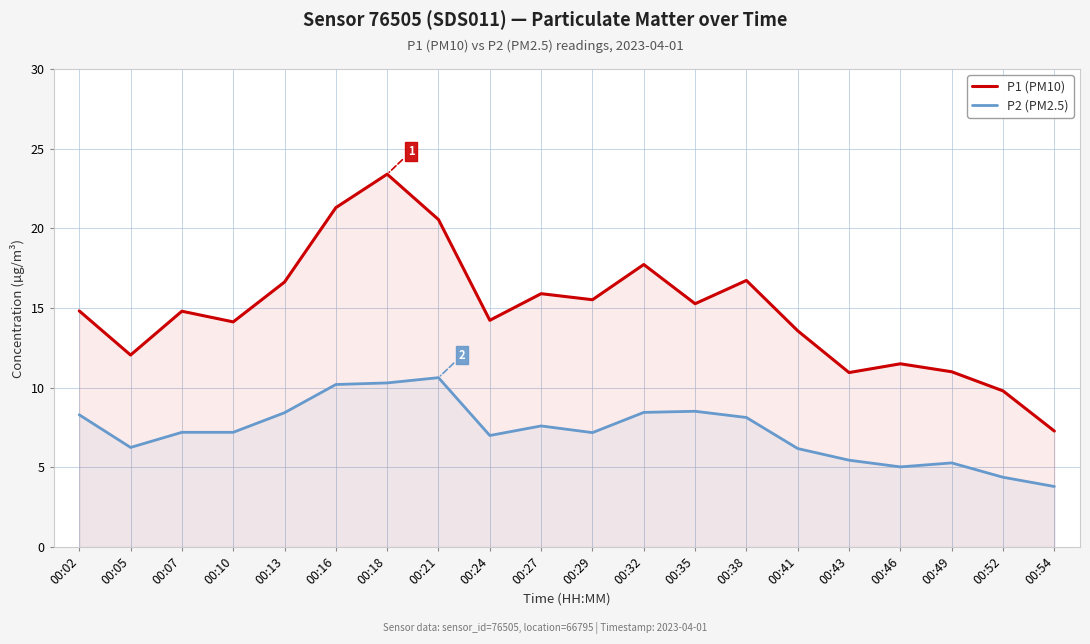

How many lines are shown in the chart?

2